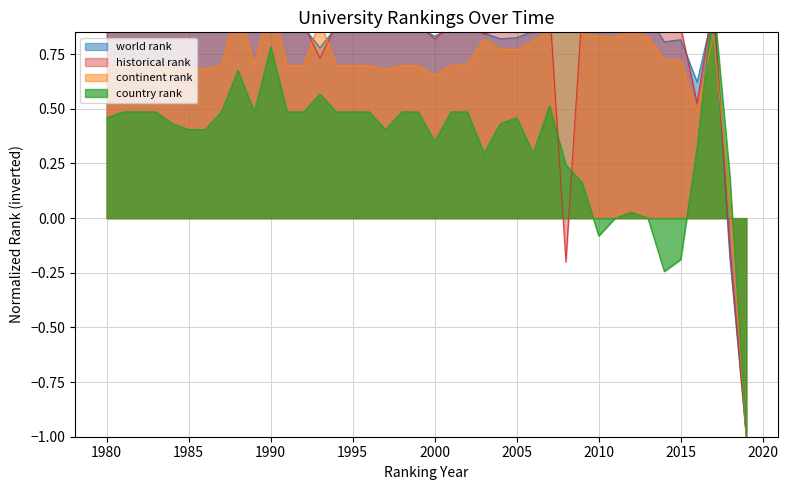

Rank the series at 1985 from highest to lowest value.

historical rank, world rank, continent rank, country rank